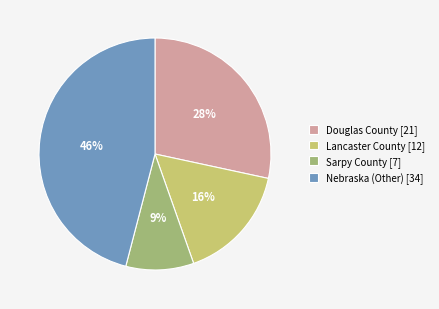

Is there a majority slice in this chart?

No